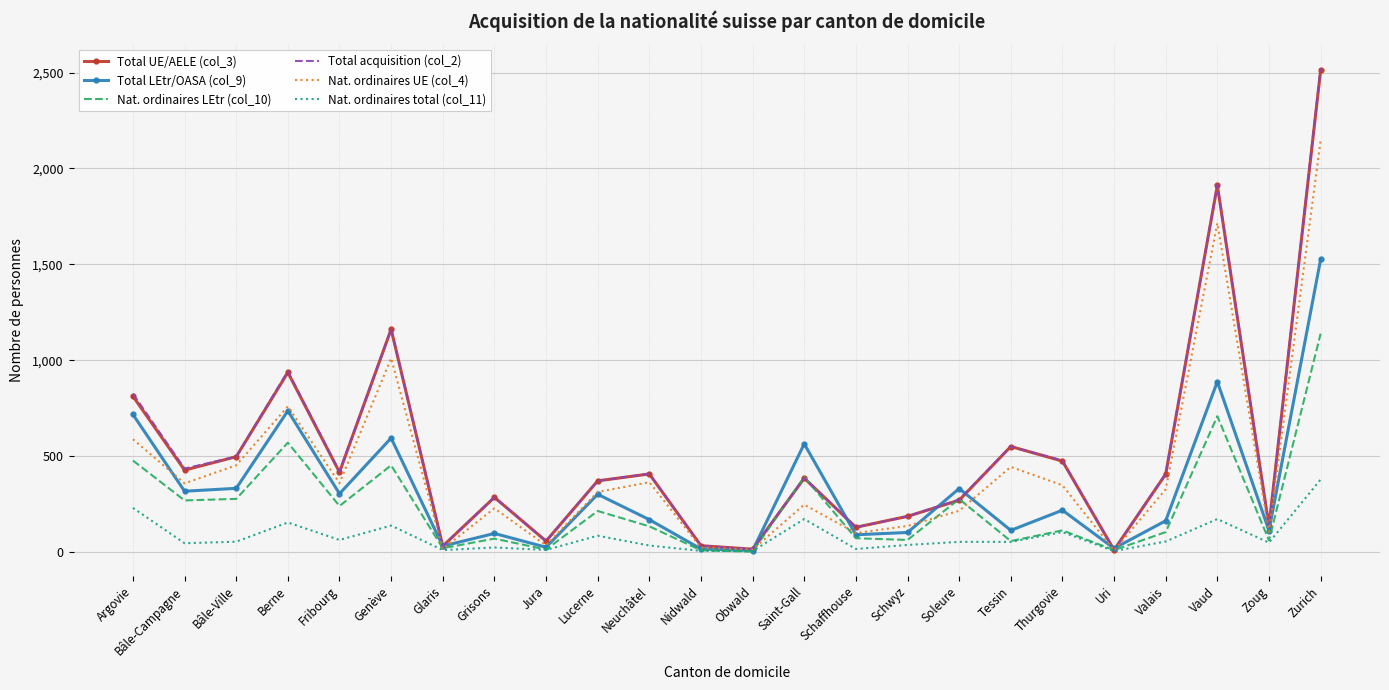

Which series ends up on top after the final intersection of Nat. ordinaires UE (col_4) and Nat. ordinaires LEtr (col_10)?

Nat. ordinaires UE (col_4)